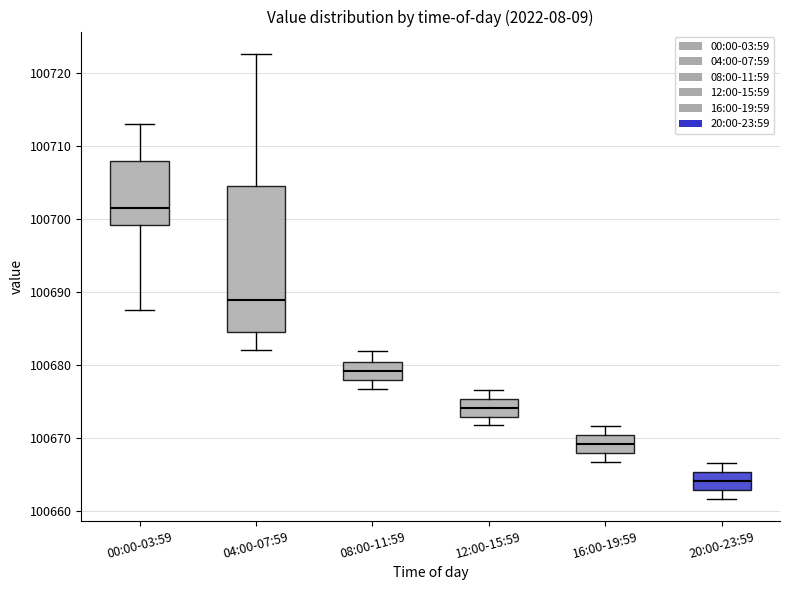

Which box has the lowest median line?

20:00-23:59